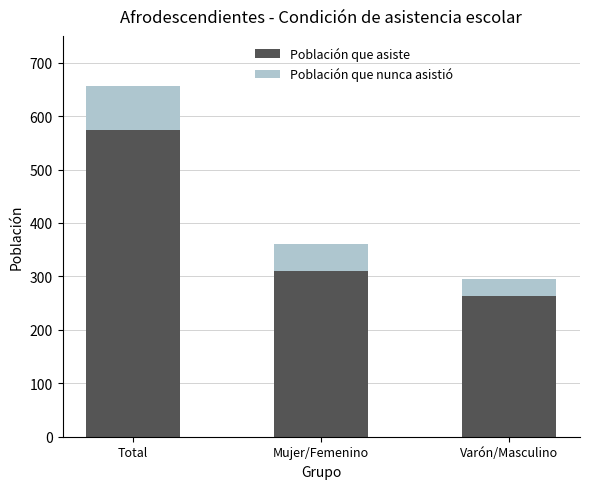

Where does the Población que asiste series first go above 311?

Total